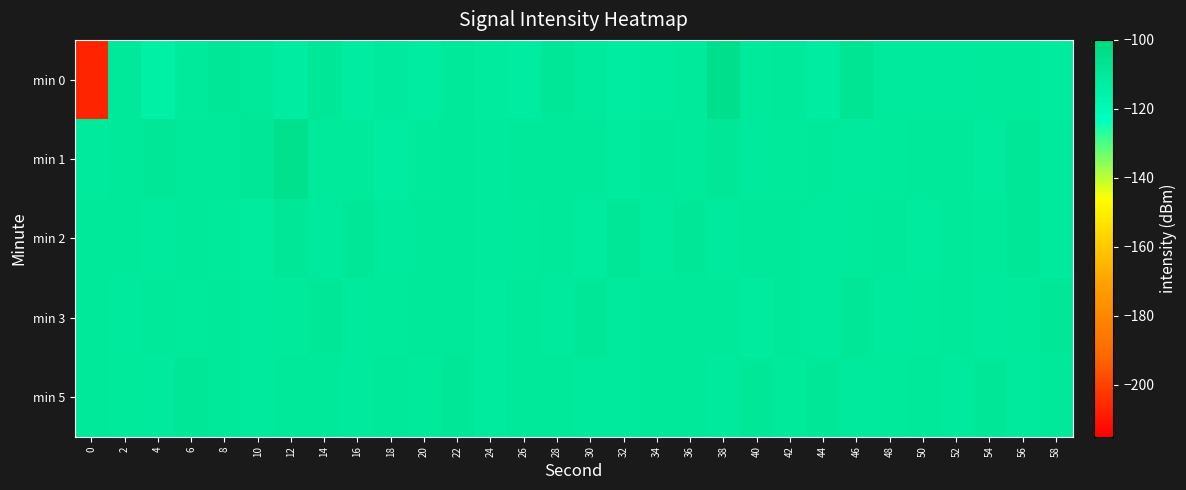

Which series has the largest total across all categories?

min 1